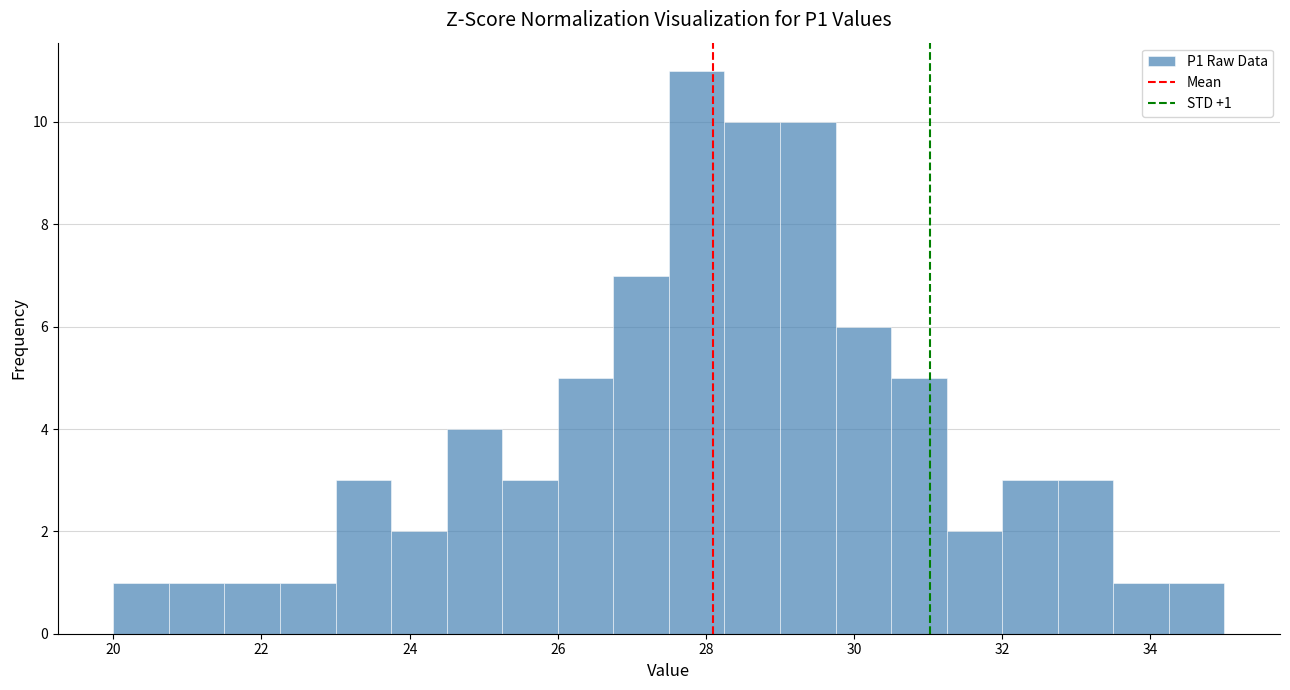

Around what value on the x-axis is the tallest bar? Give the approximate position of its centre, as read against the axis.

27.8